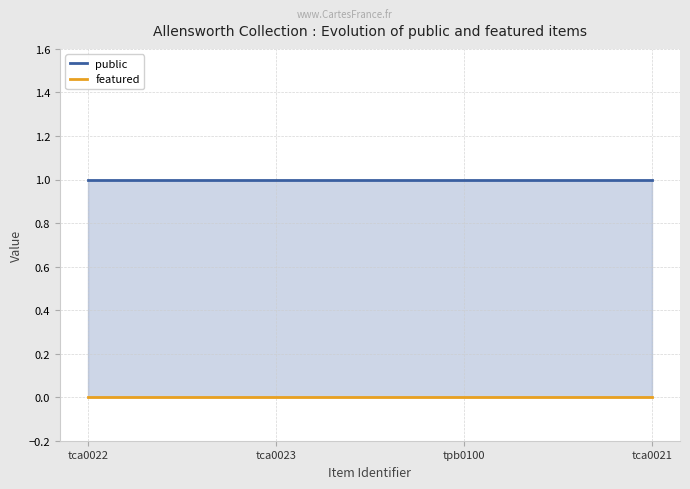

What is the difference between the highest and lowest values at tca0022?

1